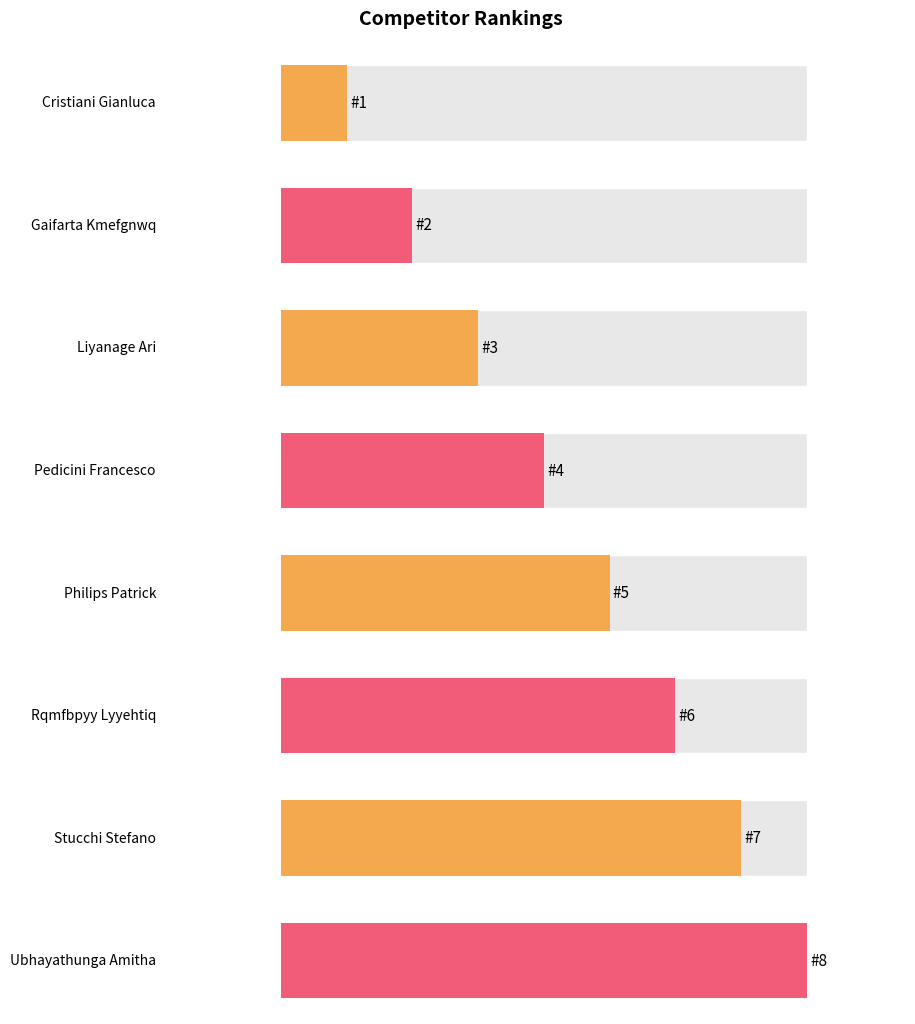

What is the label of the 5th bar from the left?

Philips Patrick